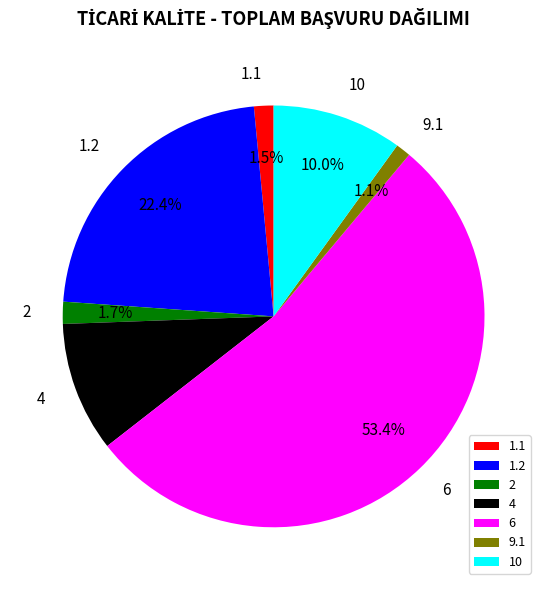

Is there a majority slice in this chart?

Yes